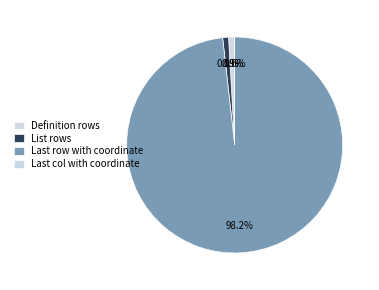

Count the number of slices in the pie.

4